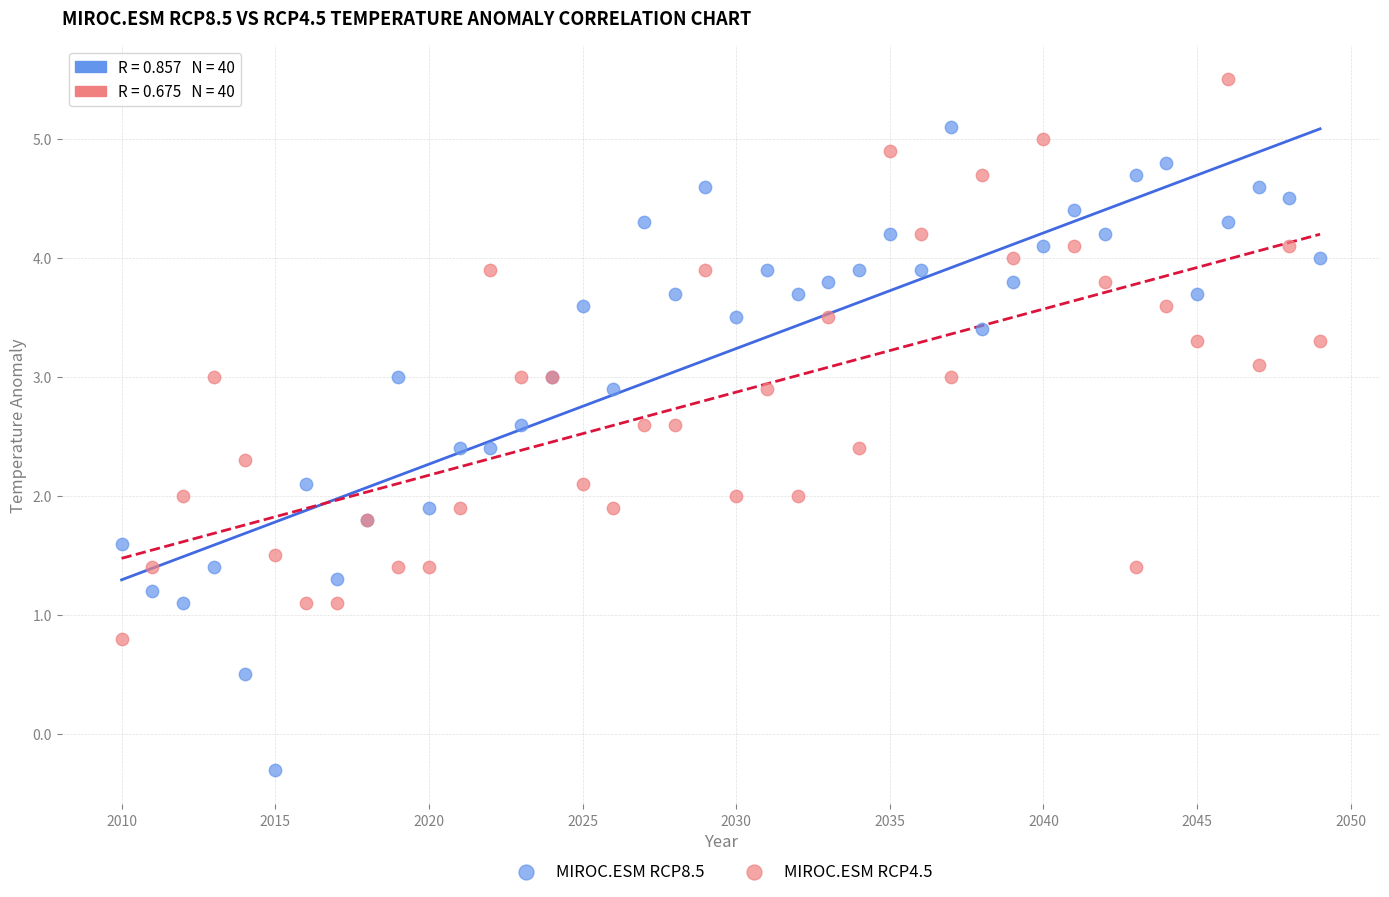

Which series contains the lowest Y value?

MIROC.ESM RCP8.5